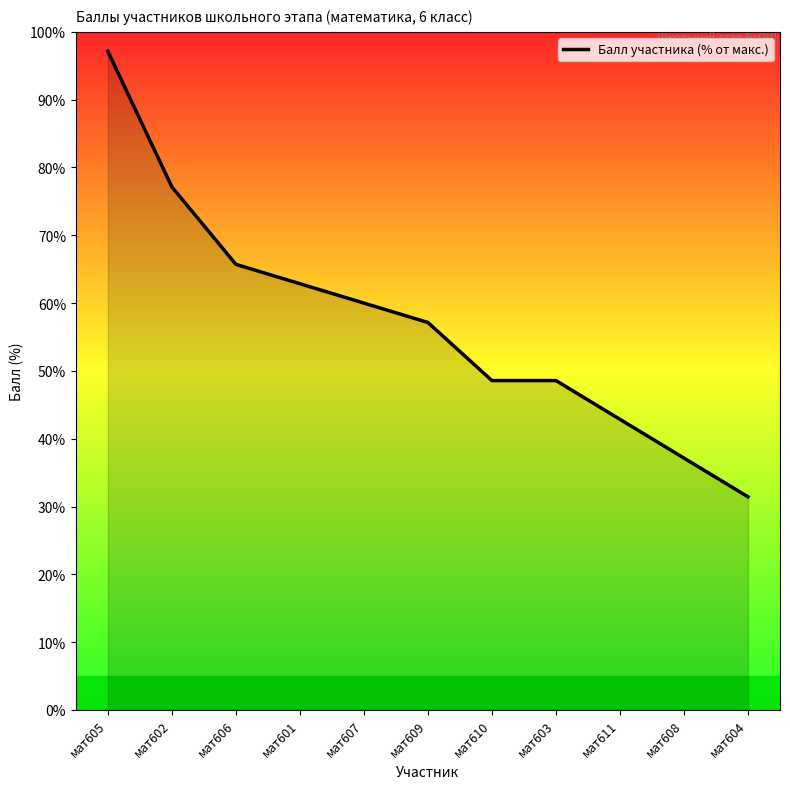

How many lines are shown in the chart?

1